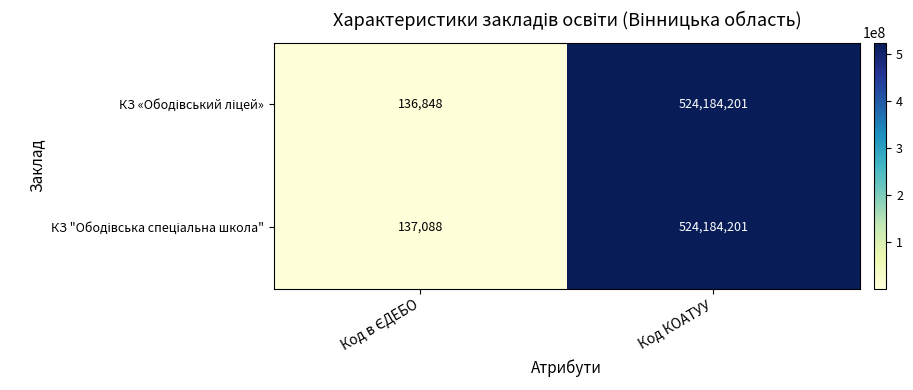

What is the maximum value shown in the chart?

524184201